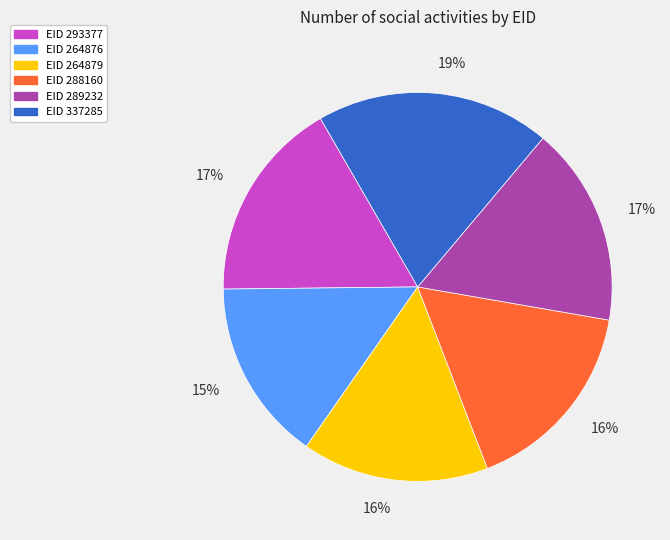

Is there a majority slice in this chart?

No